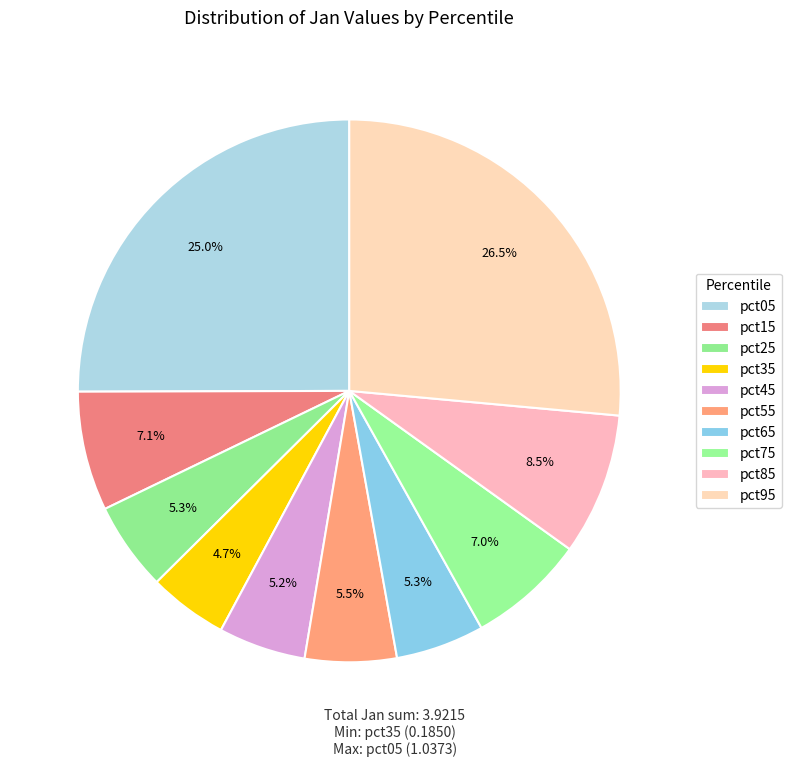

How many segments does this pie chart have?

10